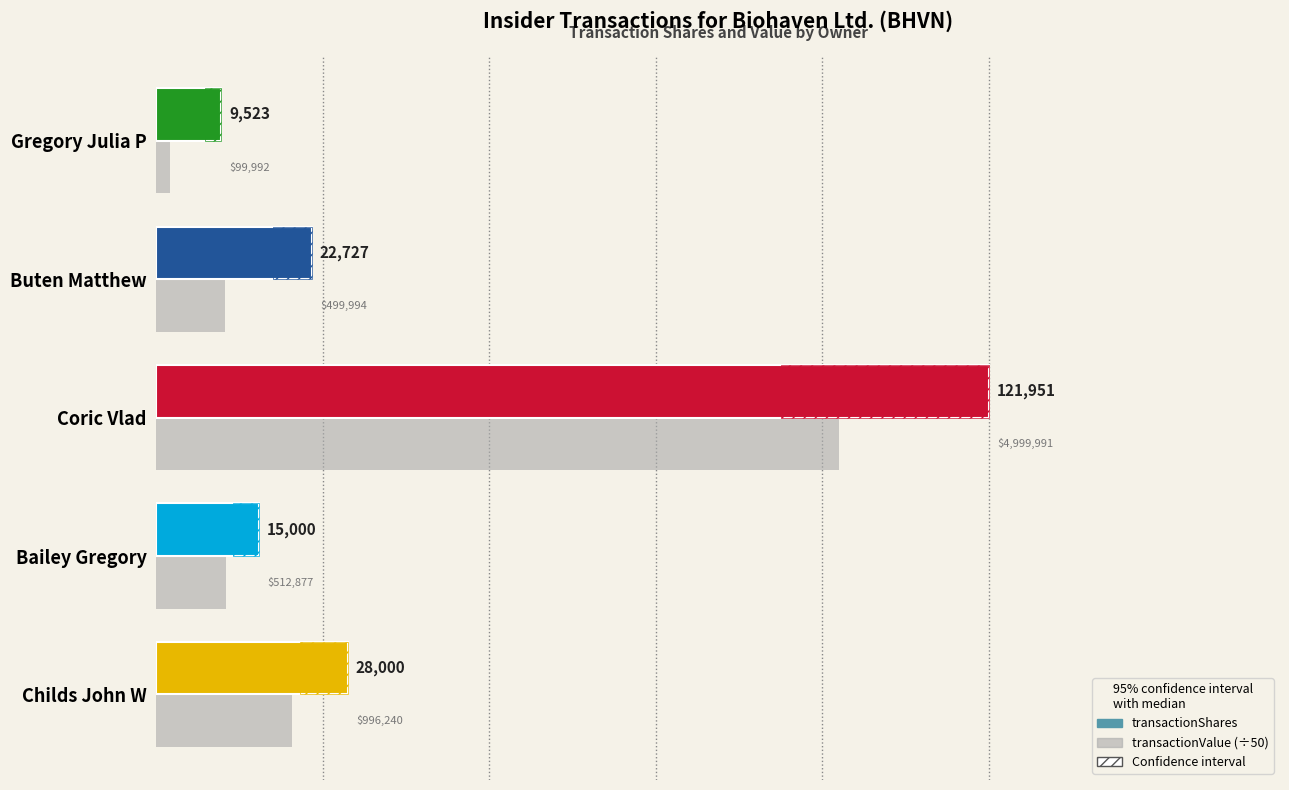

What is the average value of the transactionValue (÷50) series?

28436.4